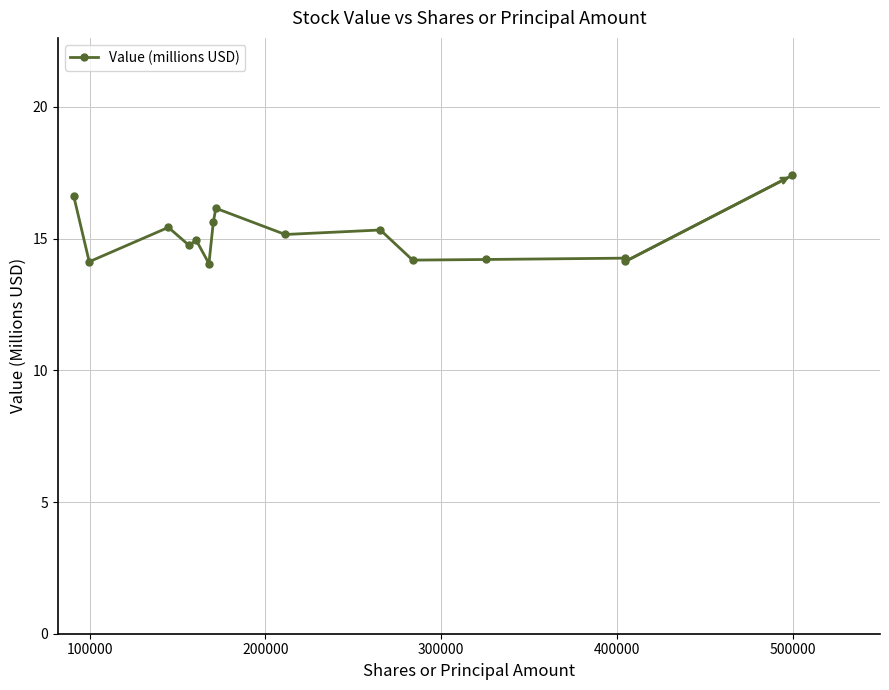

Does the chart display data point markers on the line(s)?

Yes